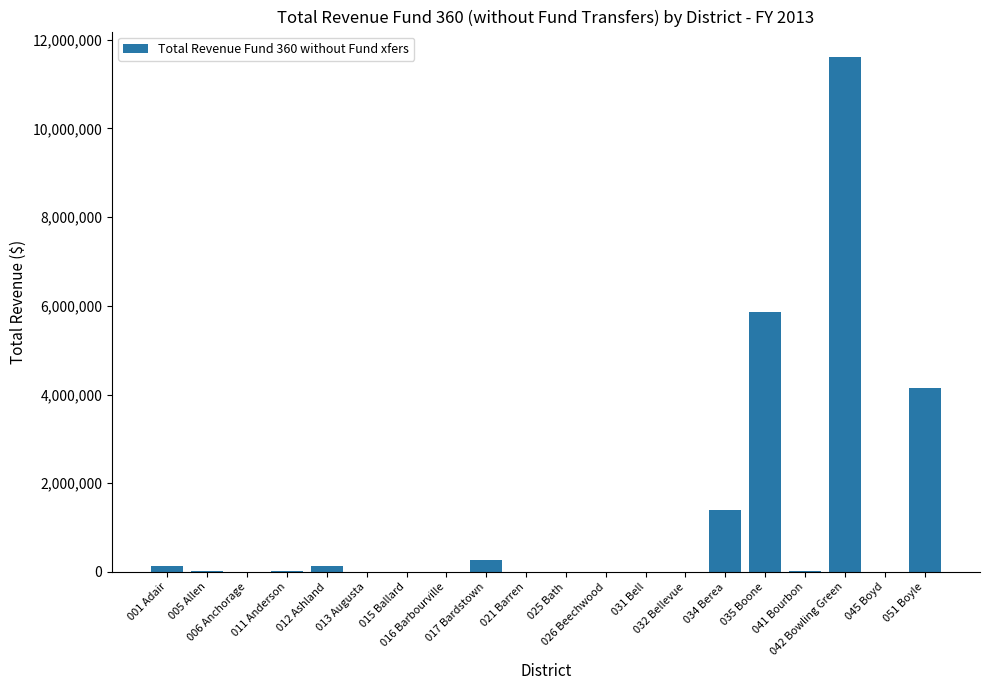

What is the difference between the values at 031 Bell and 035 Boone?

5867362.3